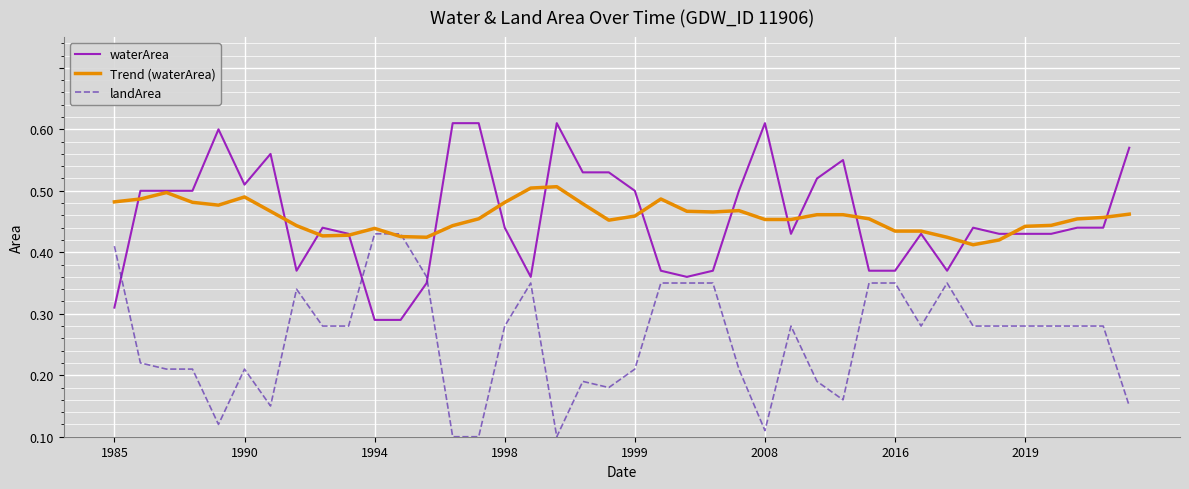

After their last crossing, which series has the higher values: waterArea or landArea?

waterArea